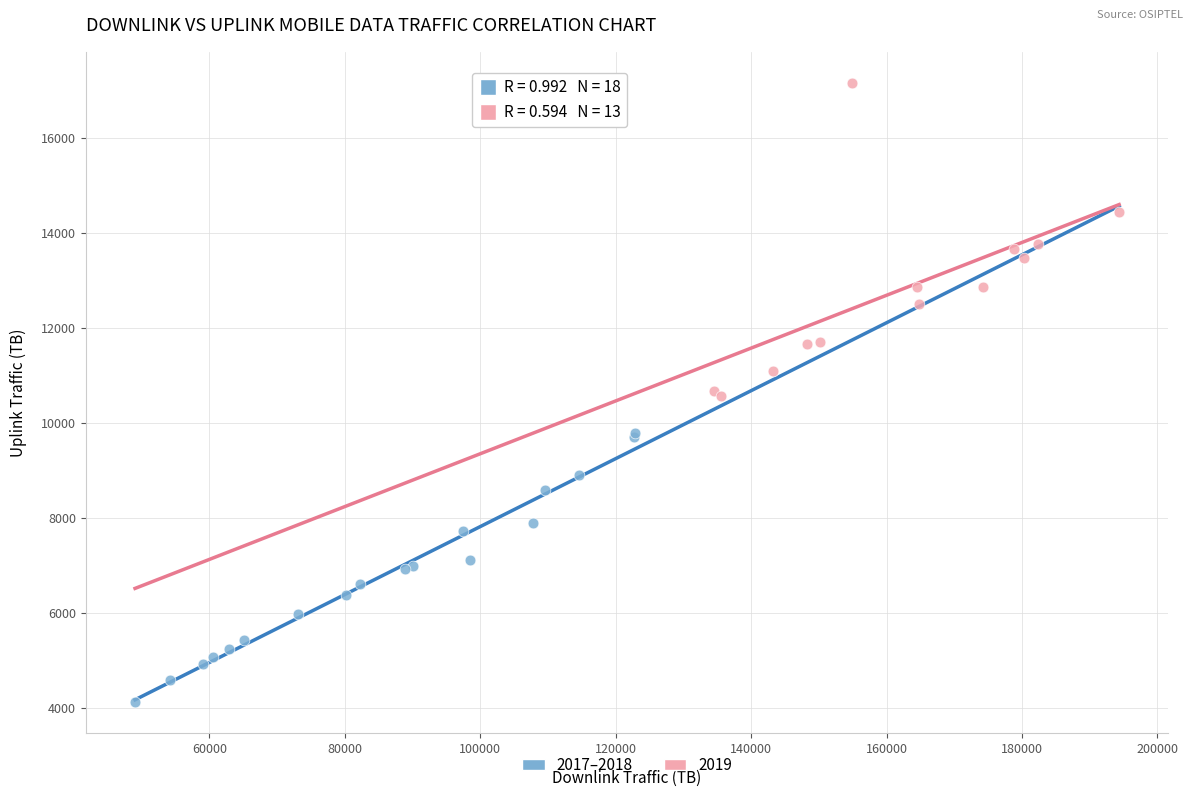

Which series has the widest spread of Y values?

2019